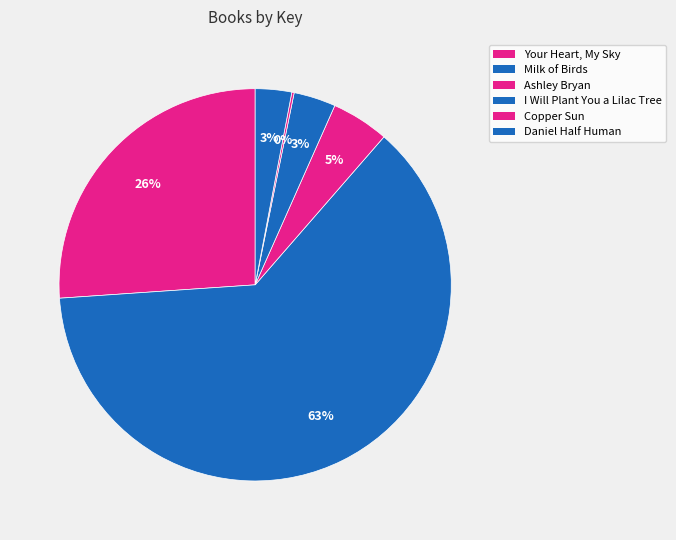

Which has a higher value, I Will Plant You a Lilac Tree or Copper Sun?

I Will Plant You a Lilac Tree